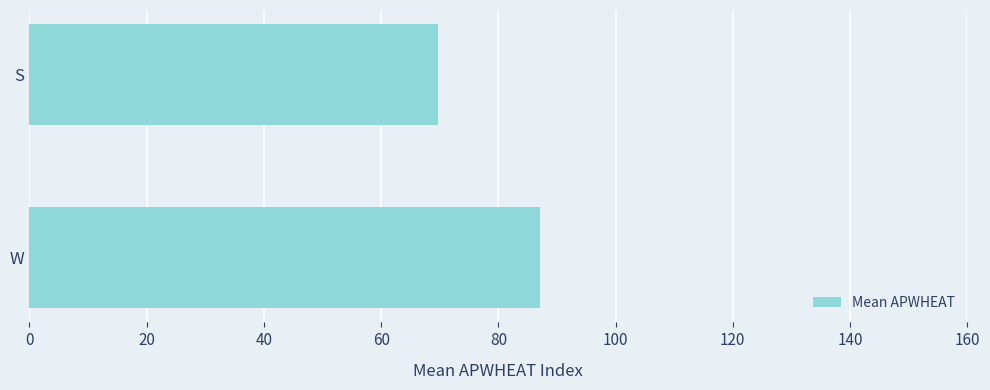

Is it true that the value at S is 69.7?

True